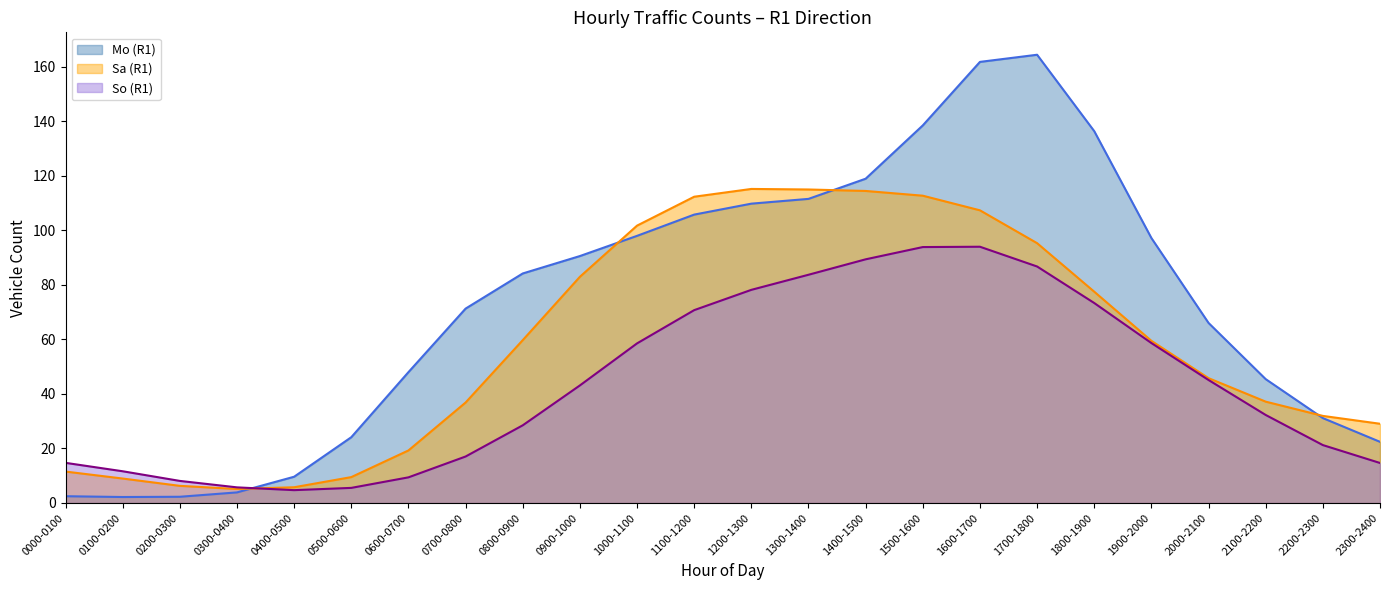

What is the sum of the So (R1) values at 2000-2100 and 1300-1400?

128.8